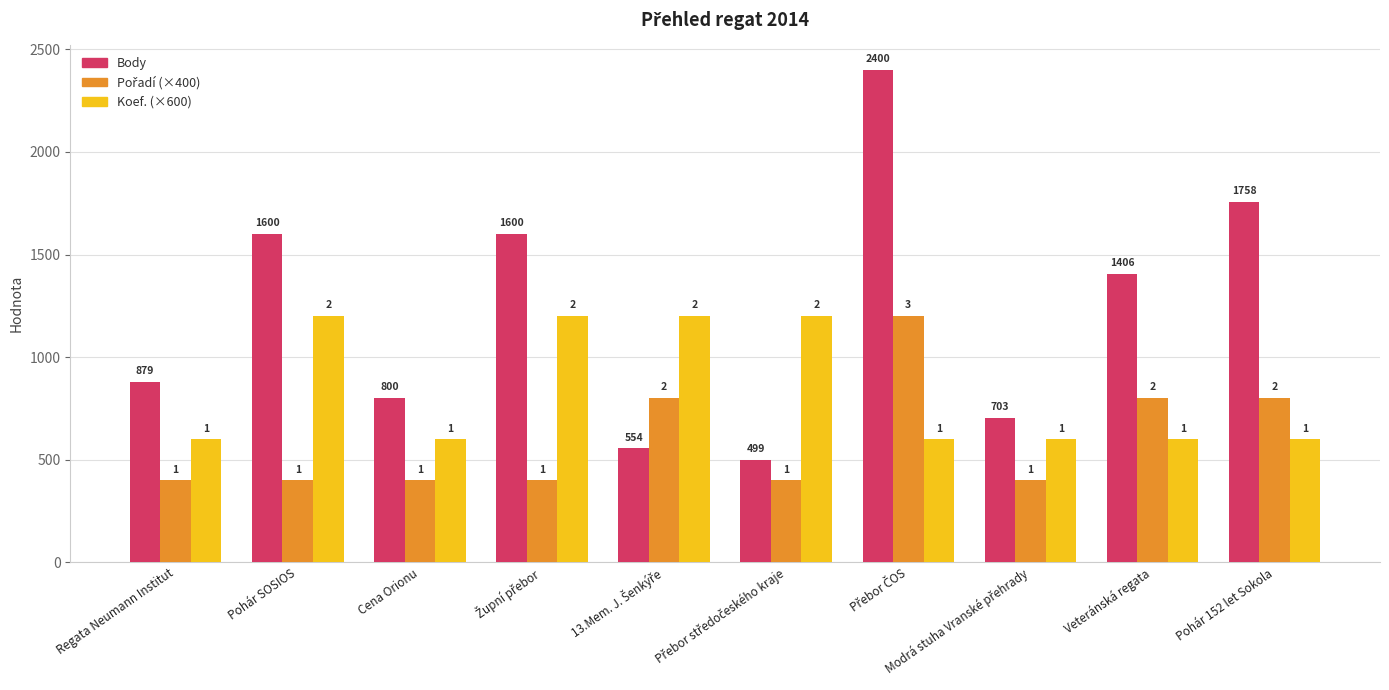

At how many categories does at least one series exceed 1544?

4